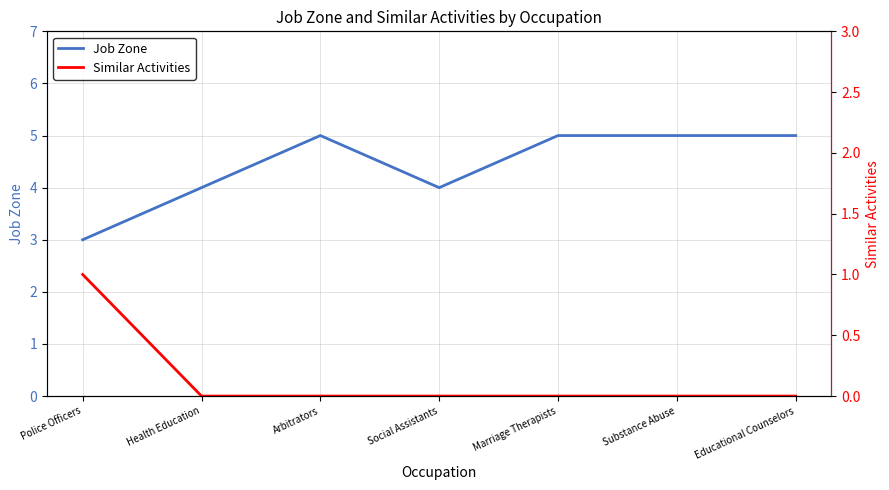

How many lines are shown in the chart?

2